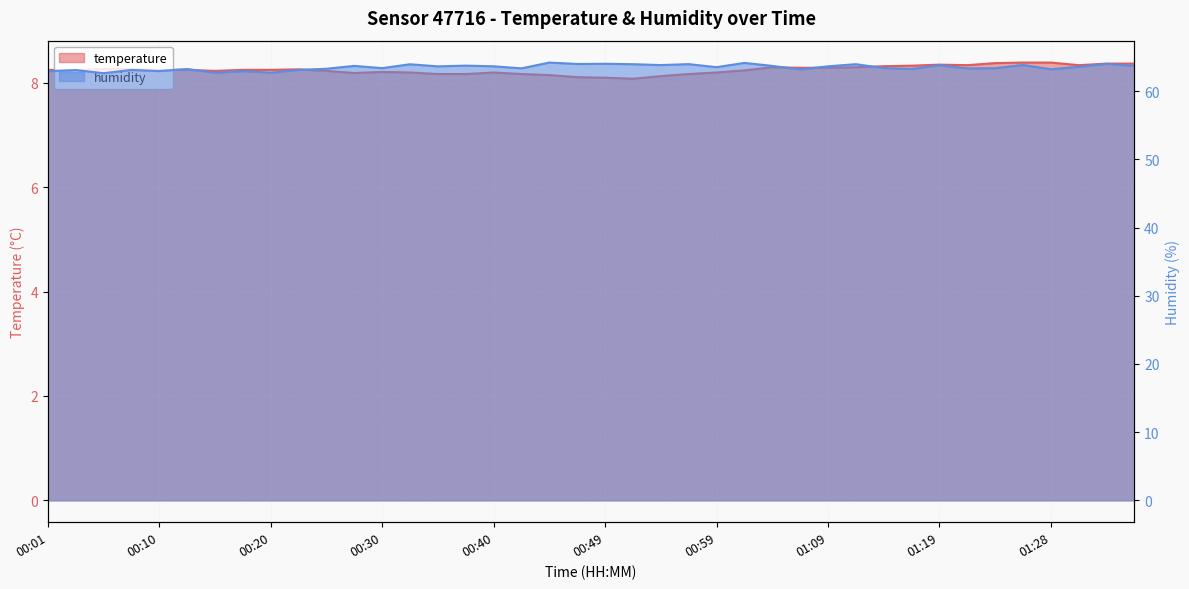

At which category is the sum across all series the highest?

01:02